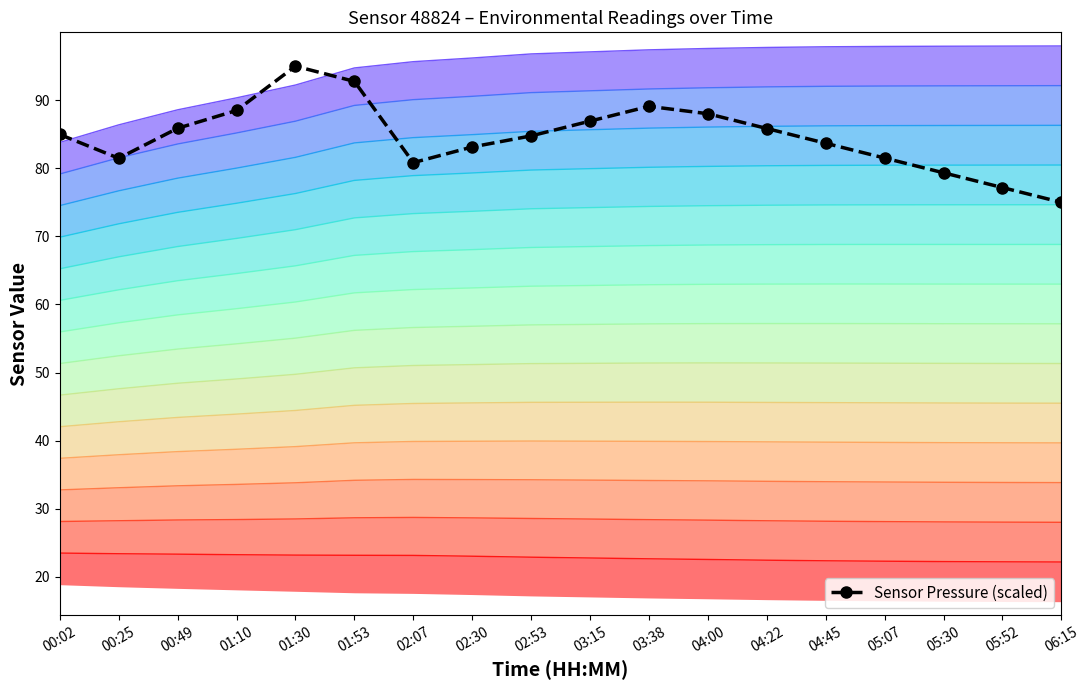

At which category does the data reach its first local valley?

00:25